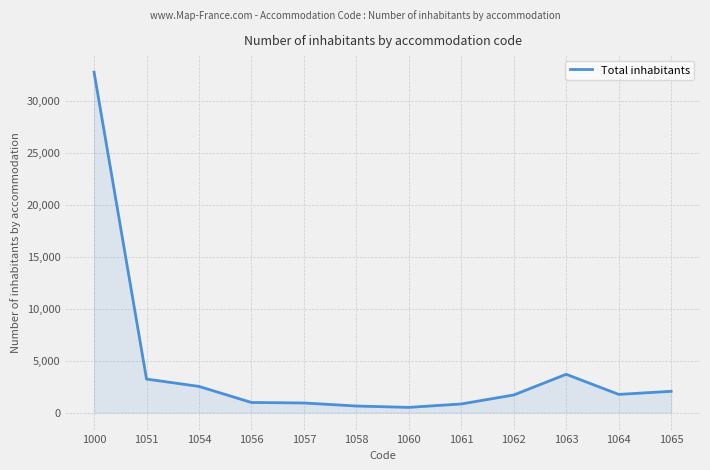

At which category does the chart reach its peak across all series?

1000